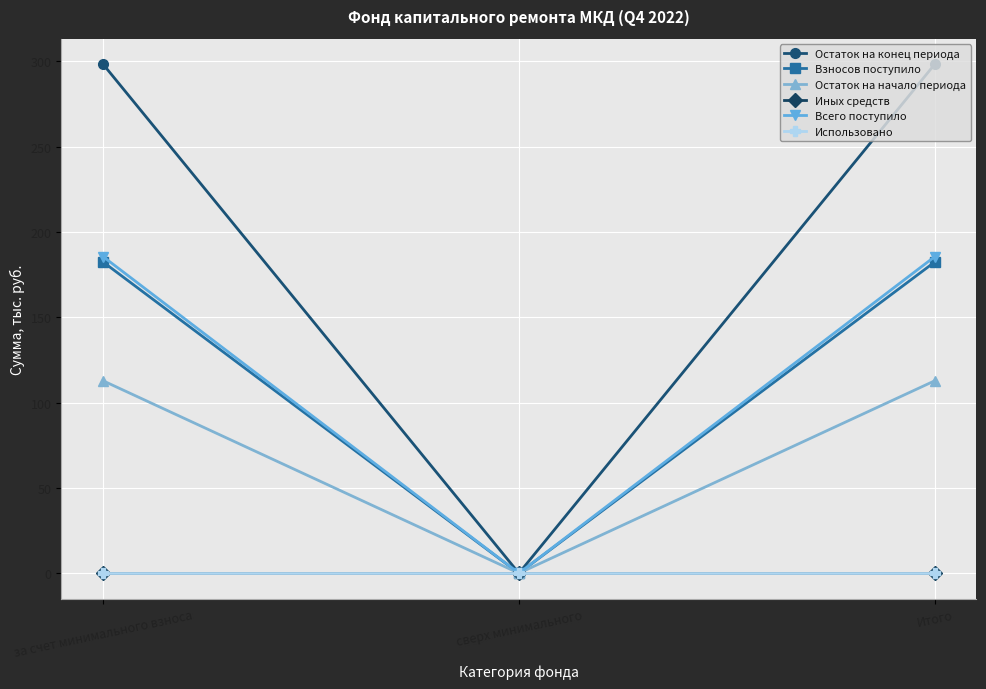

Does the chart have visible grid lines?

Yes